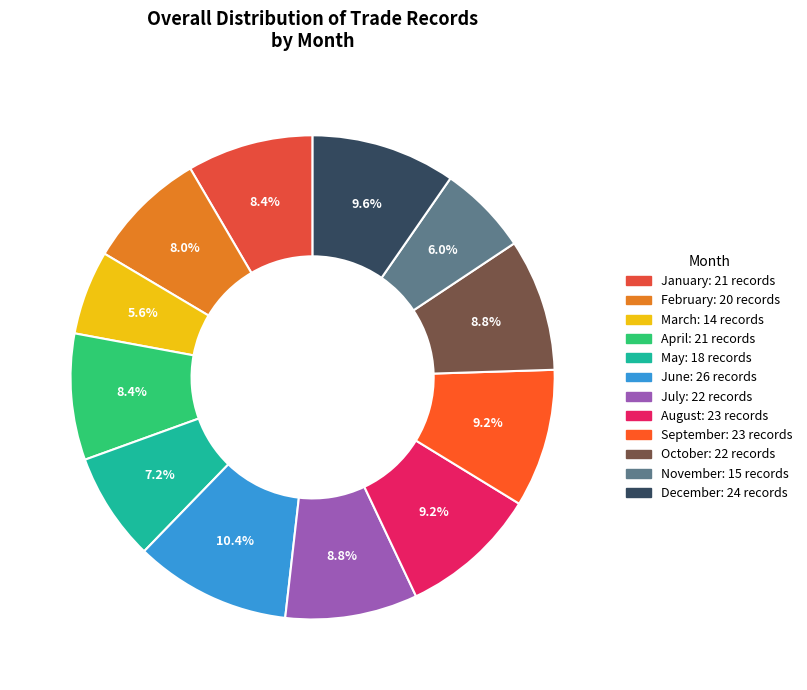

Is there a majority slice in this chart?

No